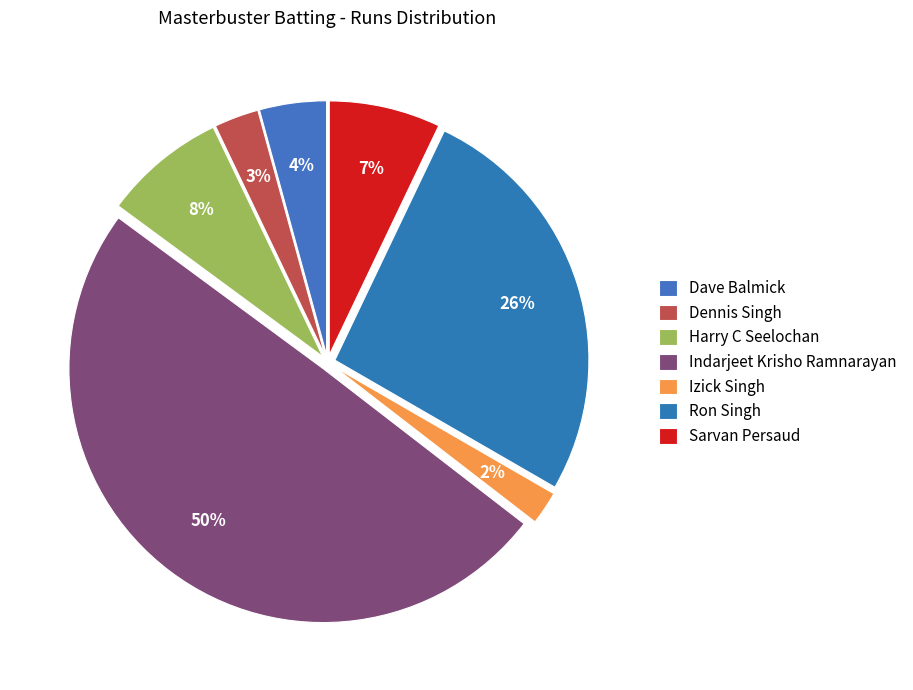

Combined, what portion of the pie is Dave Balmick and Izick Singh?

6.4%